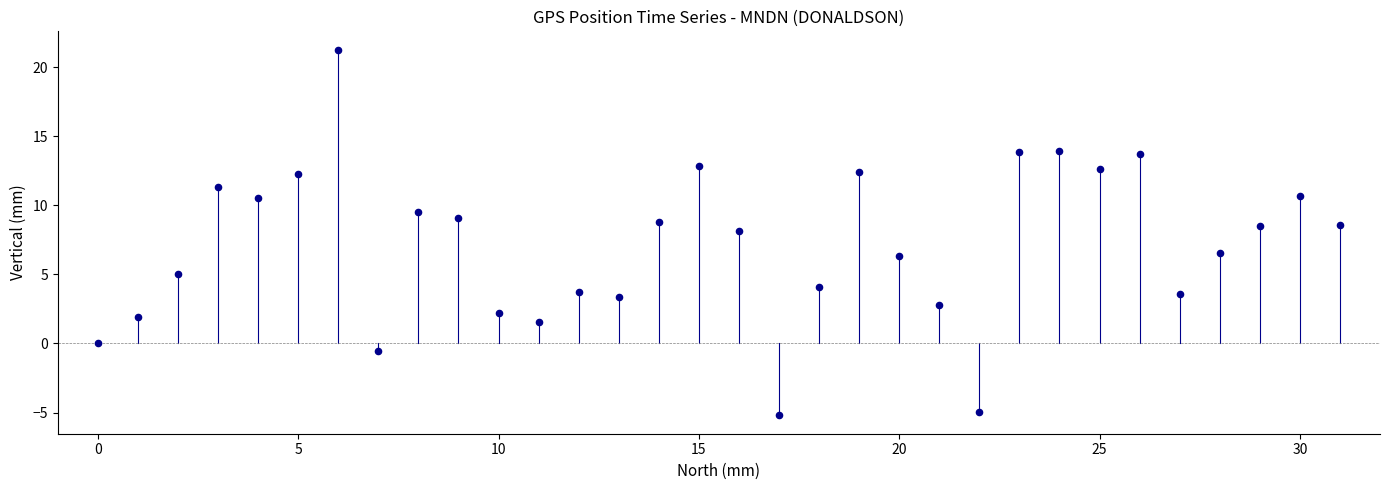

What is the range of Y values (max minus min)?

26.5